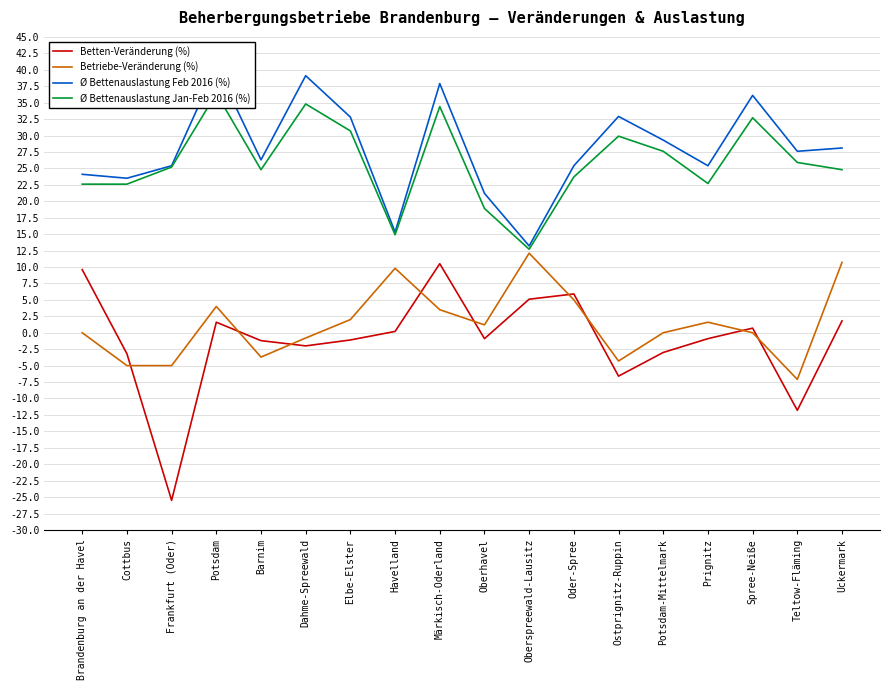

Where is the first local minimum for Ø Bettenauslastung Feb 2016 (%)?

Cottbus